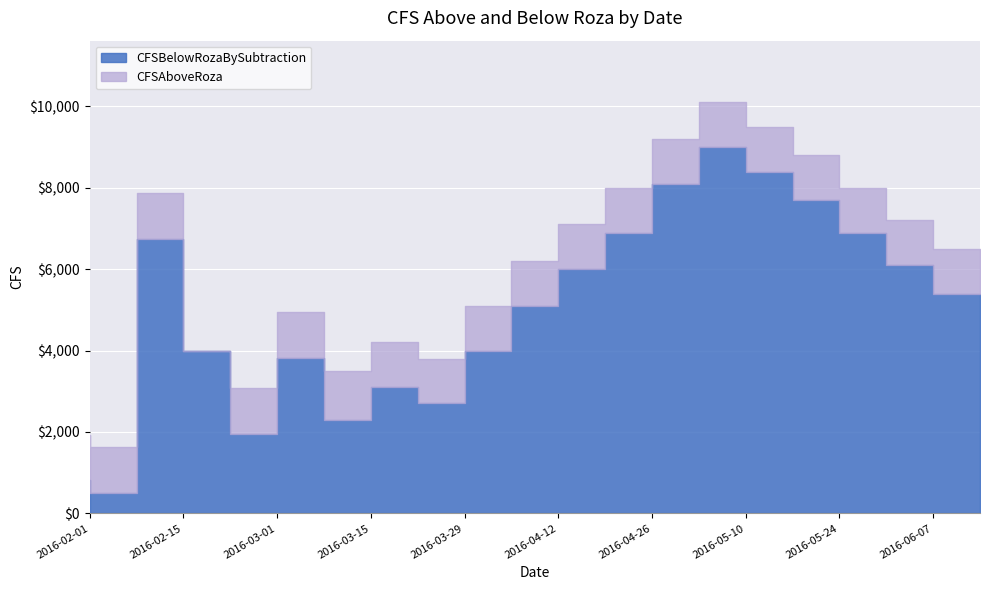

The value of CFSAboveRoza at 2016-05-24 is 2949.5. True or false?

False